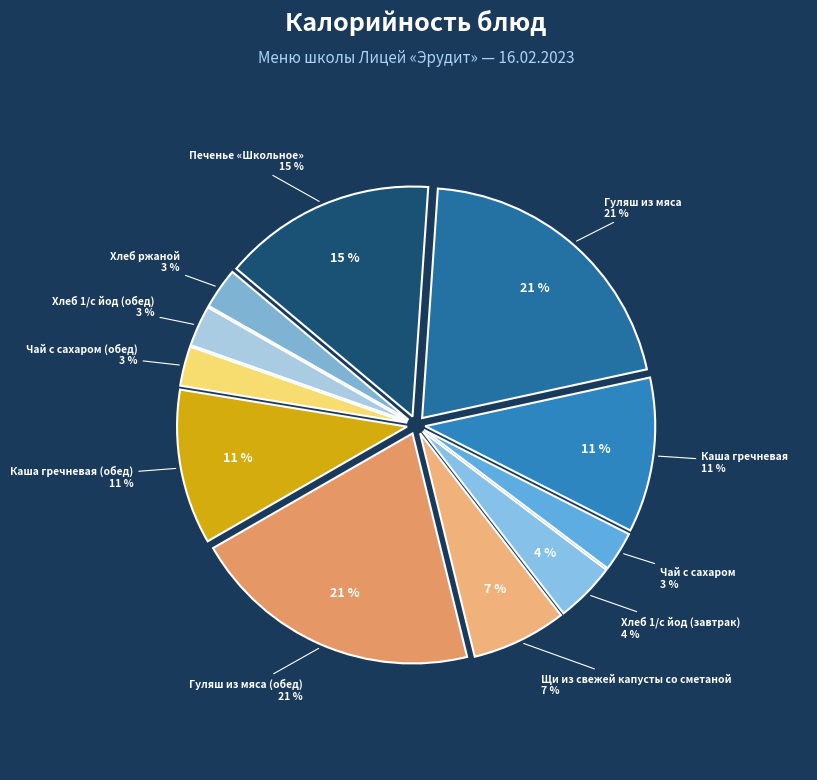

Count the number of slices in the pie.

11